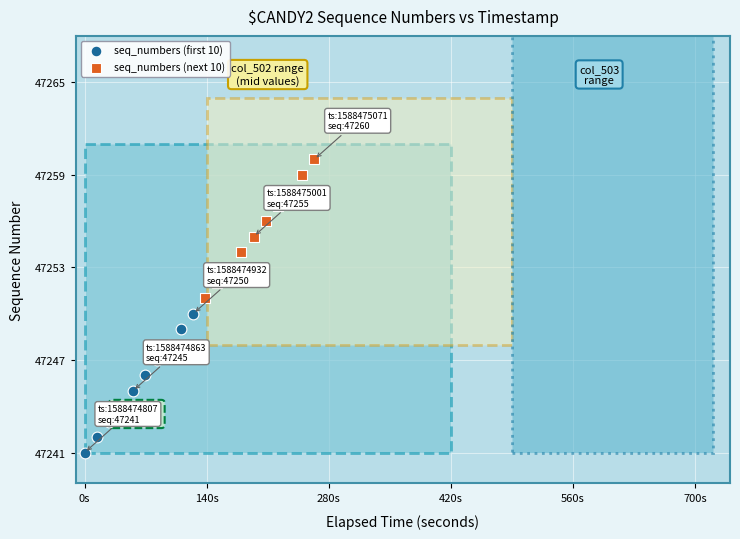

Which series contains the lowest Y value?

seq_numbers (first 10)